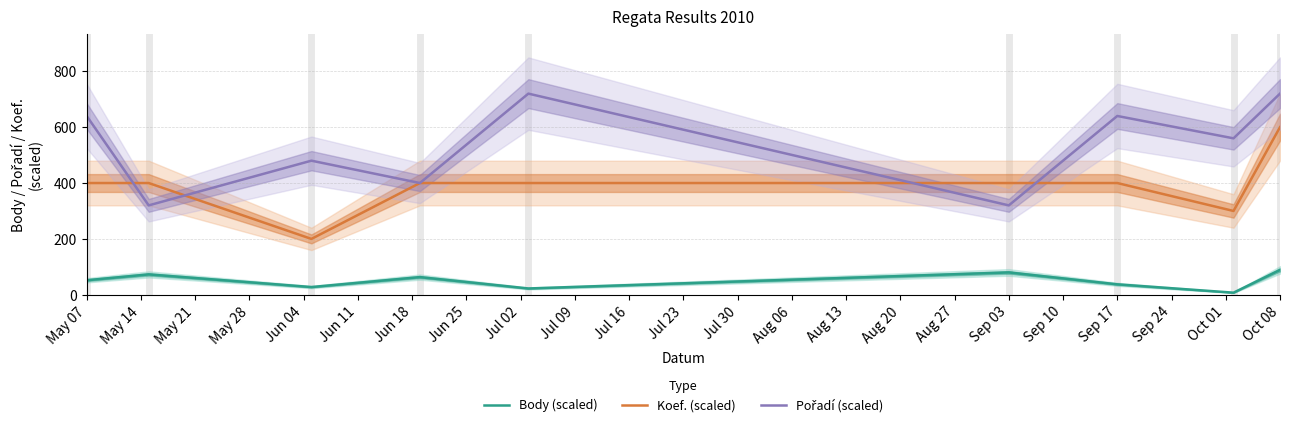

At which label does Koef. (scaled) reach its peak?

Oct 08